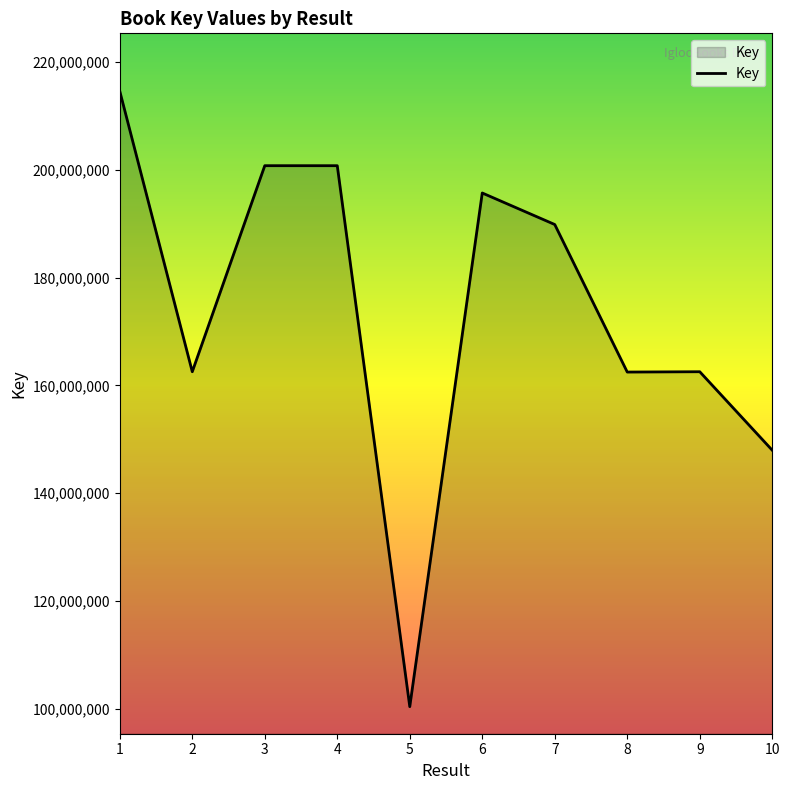

The chart shows a value of 162548786 at 9. True or false?

True